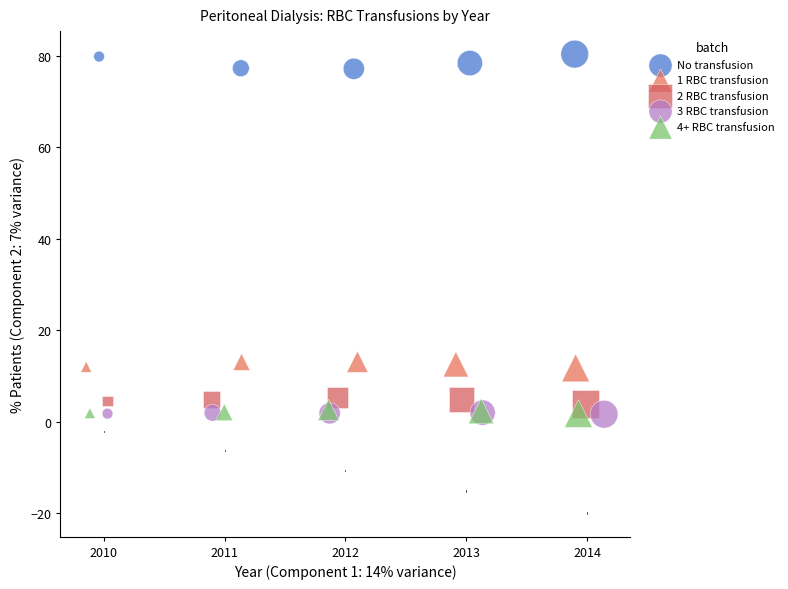

Which series reaches the maximum Y coordinate?

No transfusion